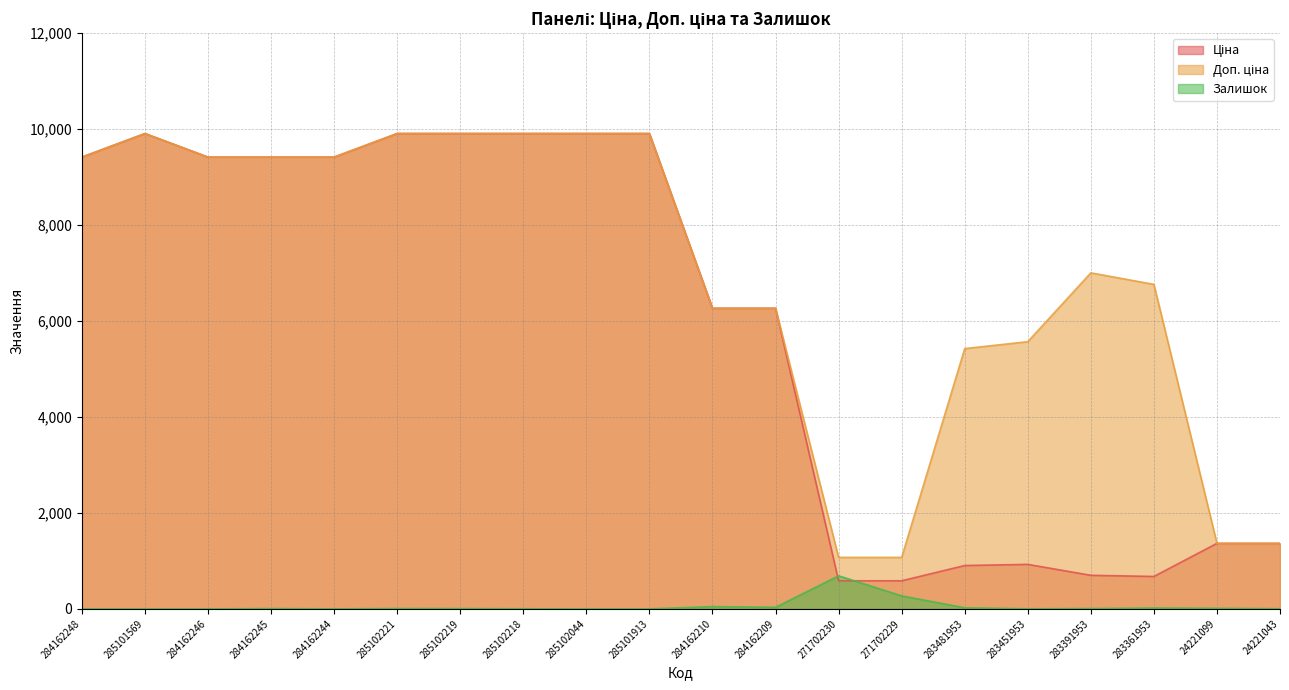

The Залишок series shows 3.2 at 283451953. True or false?

False